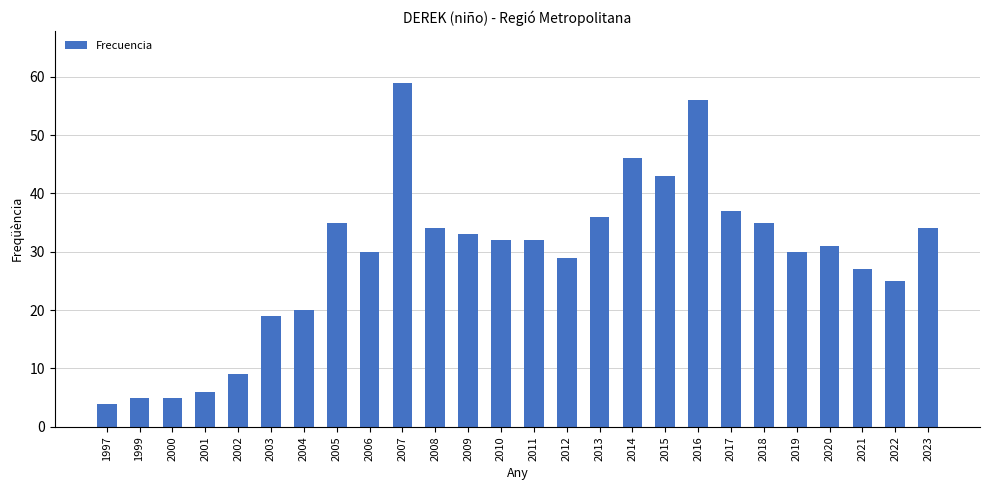

What is the change in value from 2014 to 2023?

-12